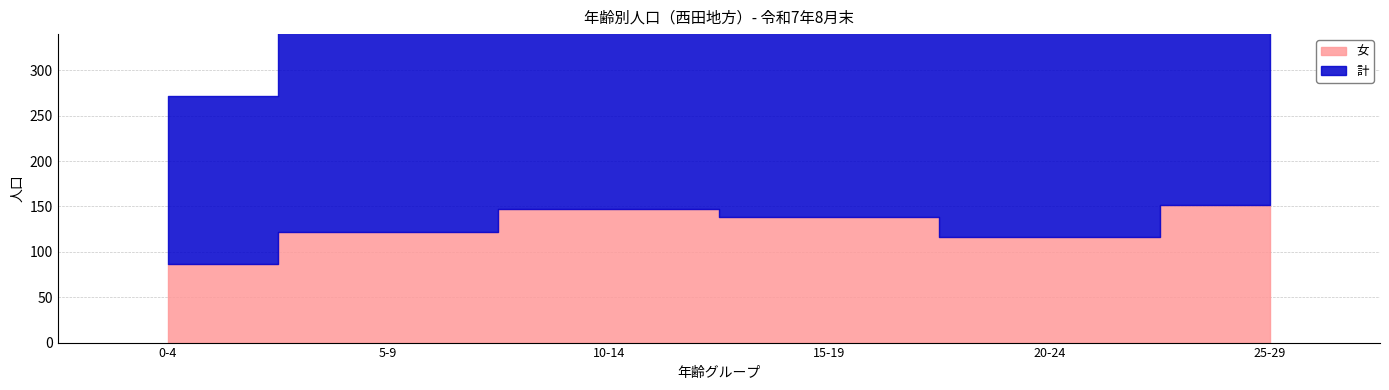

Which series has the widest spread of values?

計